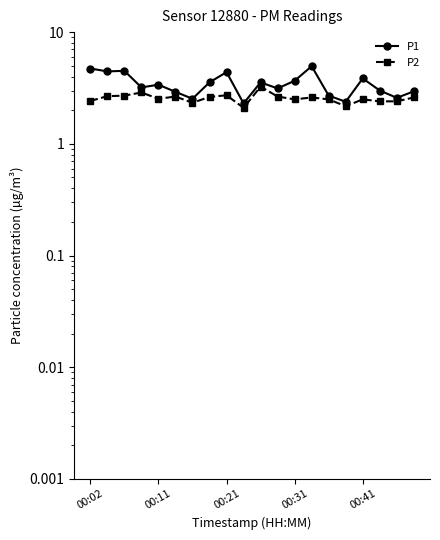

Is this an area chart (filled region under the line)?

No